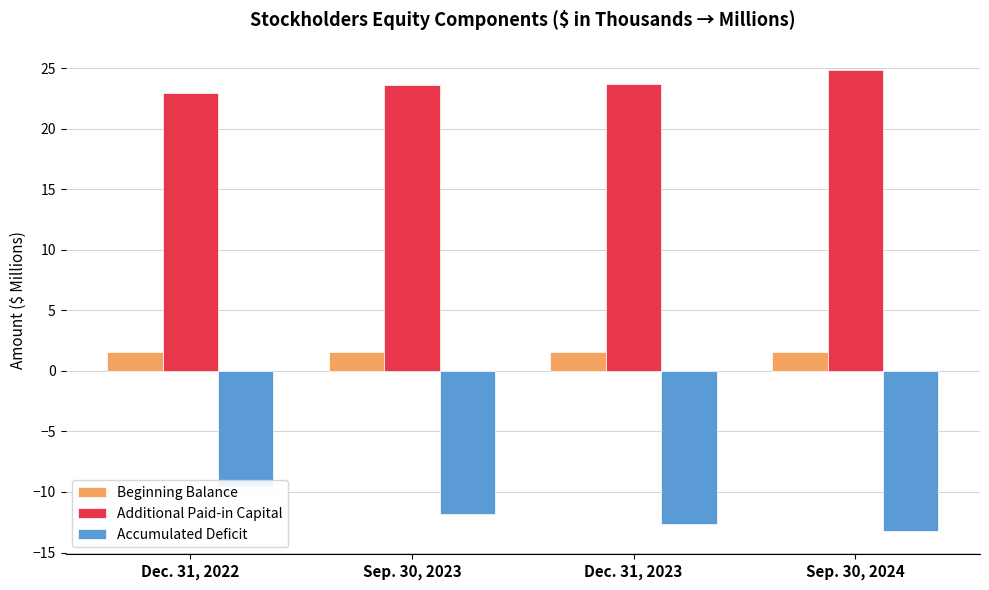

The Additional Paid-in Capital series shows 5.1 at Dec. 31, 2022. True or false?

False